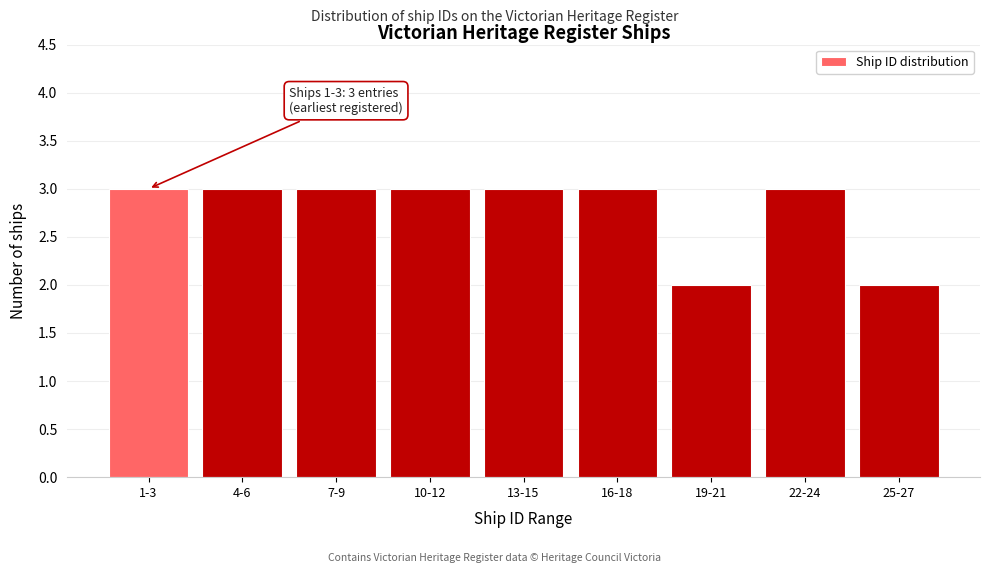

Reading left to right, extract all data points from this chart.

3	3	3	3	3	3	2	3	2